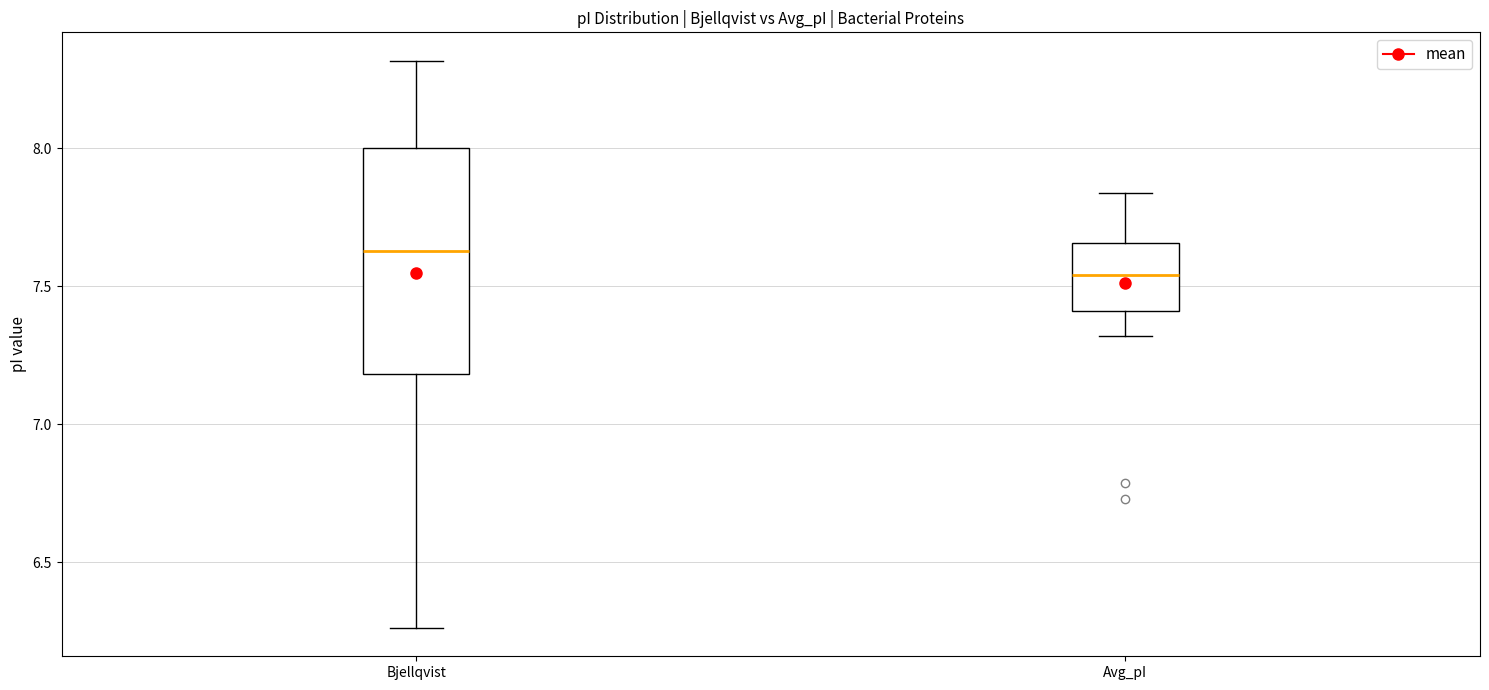

Comparing the boxes themselves (not the whiskers), which one is the tallest?

Bjellqvist